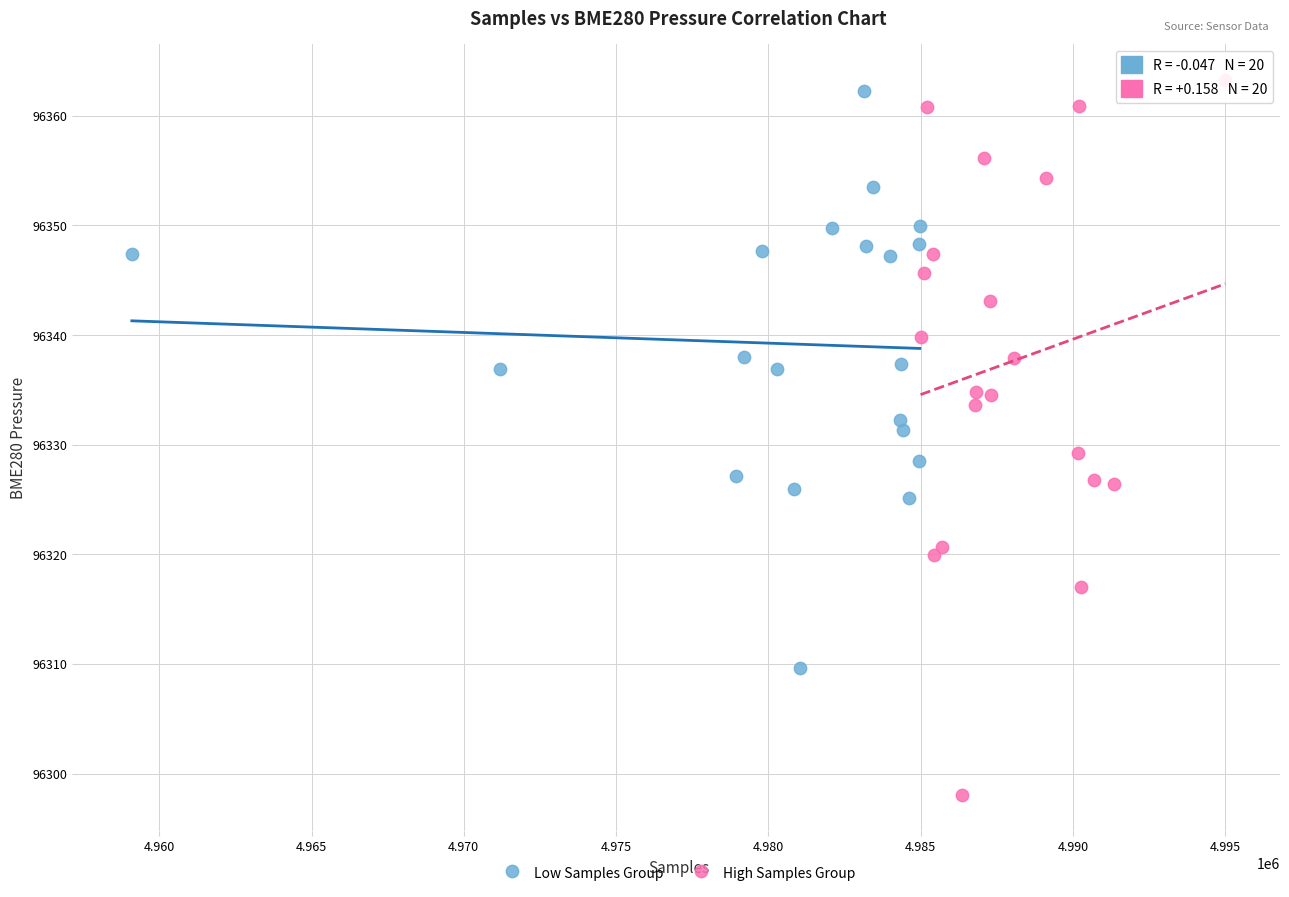

Which series has the largest Y range (max minus min)?

High Samples Group